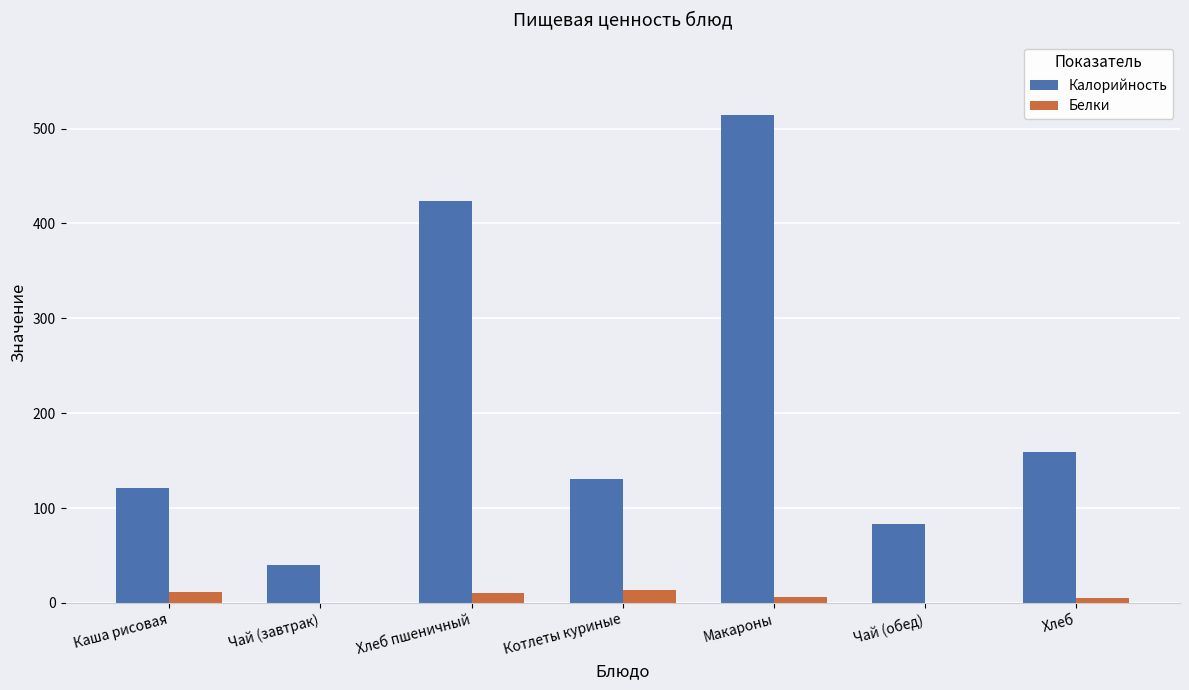

Which series has the largest range (max minus min)?

Калорийность